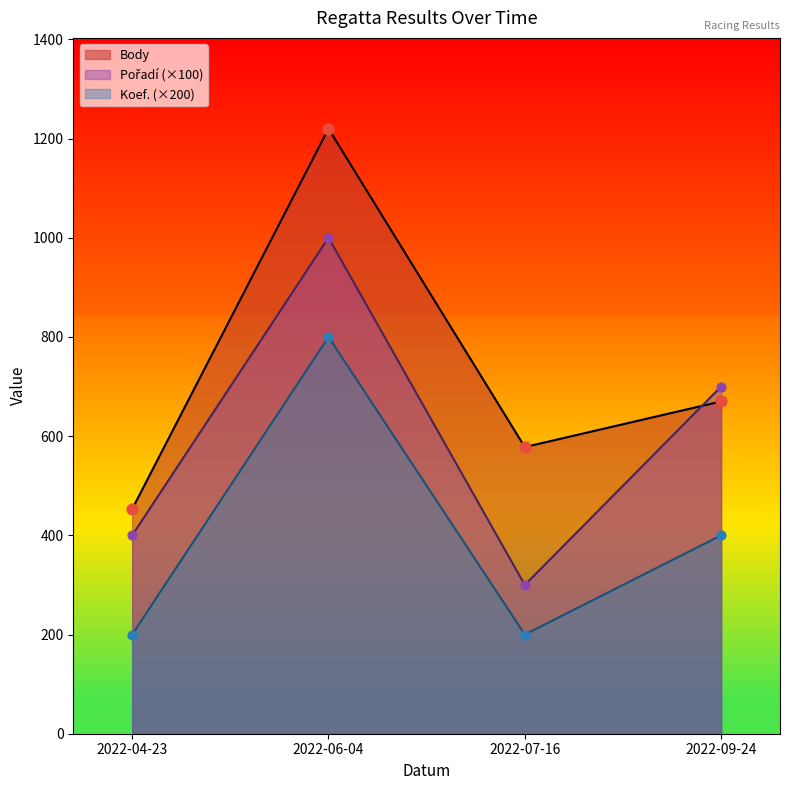

At how many categories does at least one series exceed 933?

1